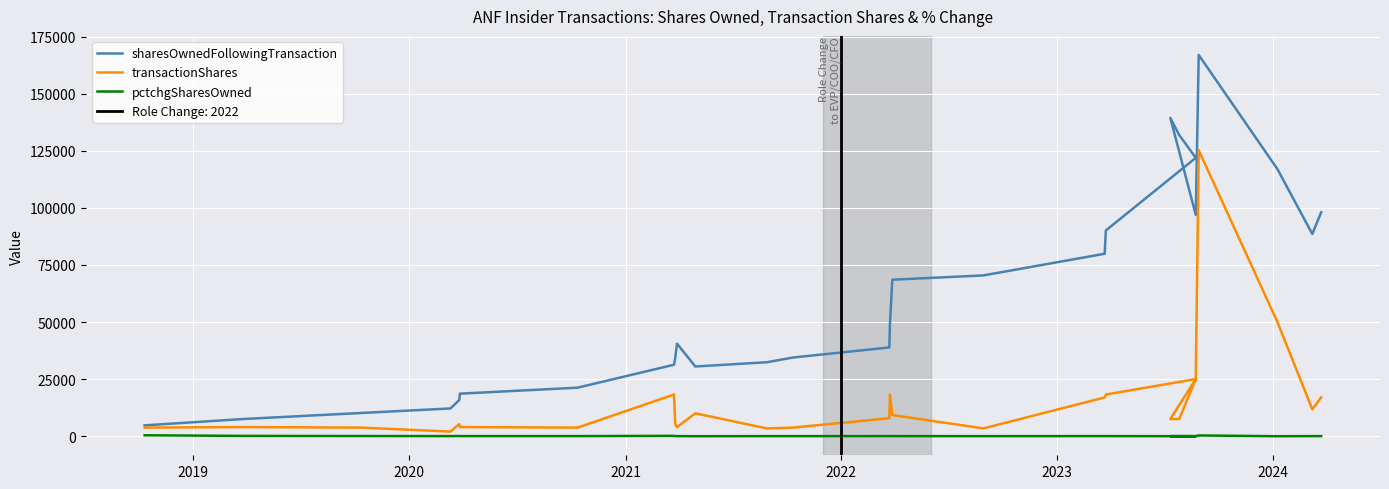

What is the lowest value of the transactionShares series?

2000